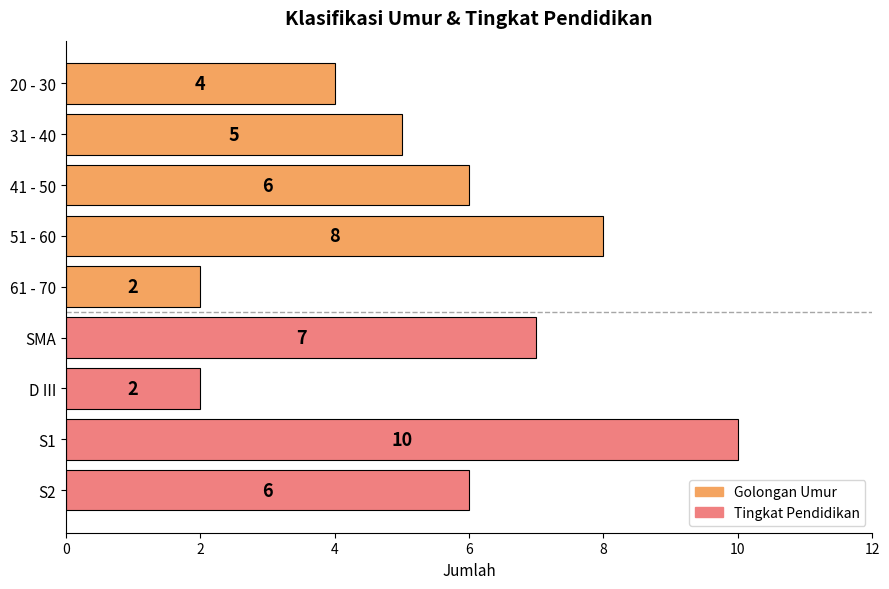

How many values are between 4 and 7?

5